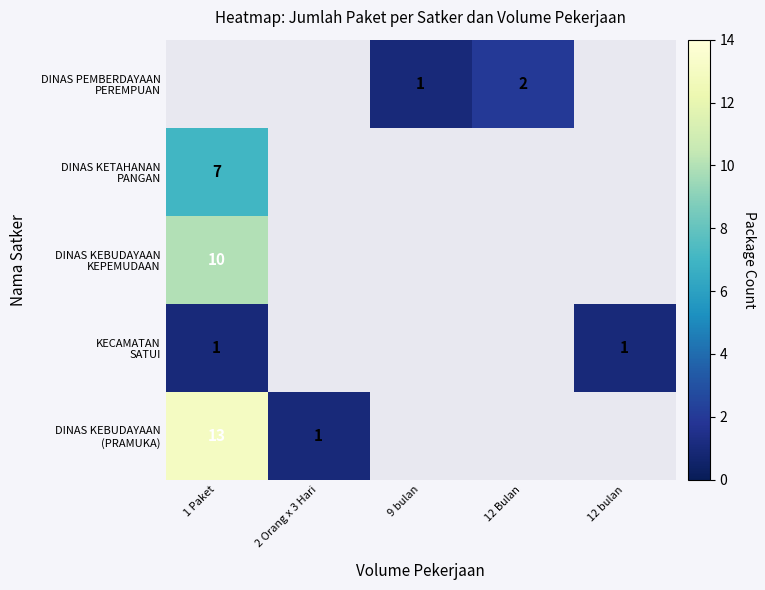

How many values in DINAS KETAHANAN PANGAN are above zero?

1